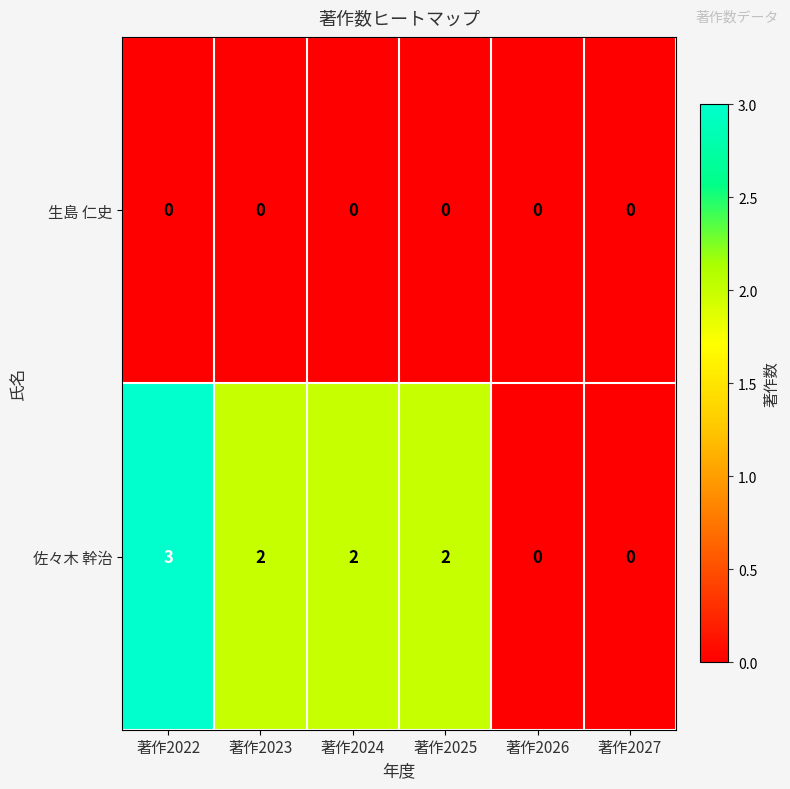

Which series has the largest total across all categories?

佐々木 幹治